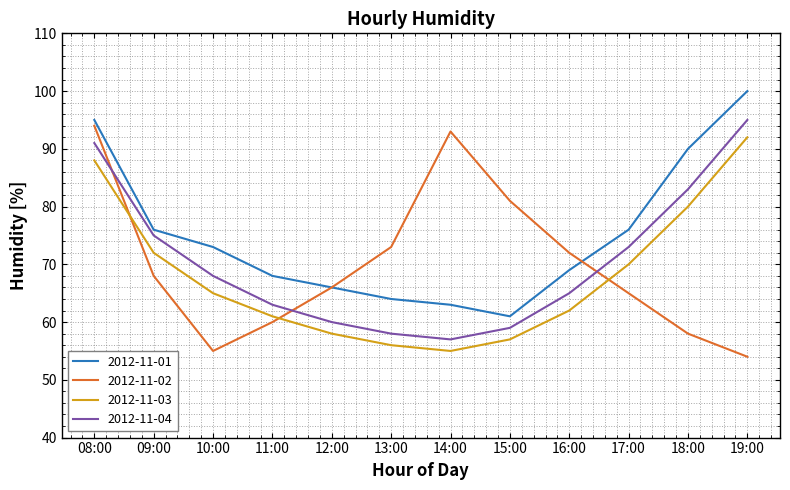

True or false: 2012-11-01 and 2012-11-03 intersect in this chart.

False